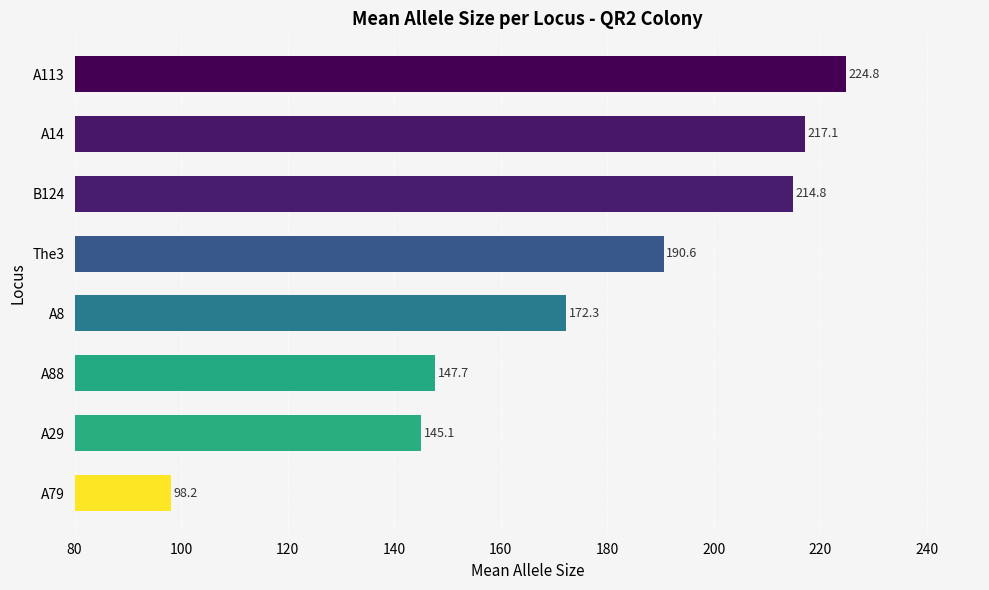

At which category does the chart reach its peak across all series?

A113